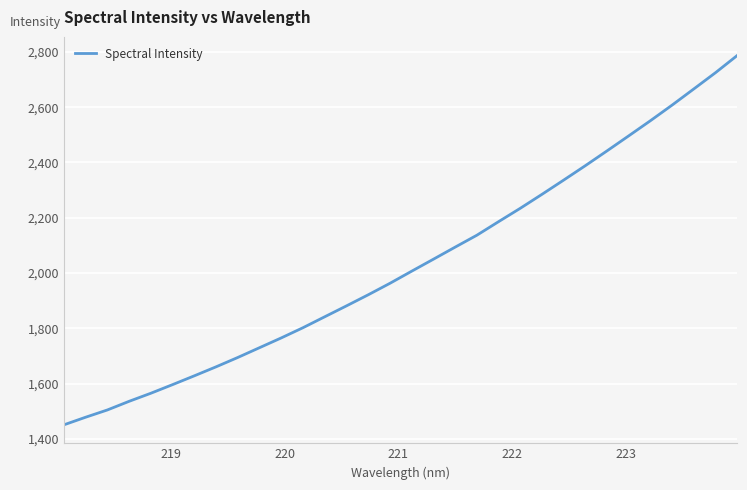

What is the greatest value displayed?

2787.5